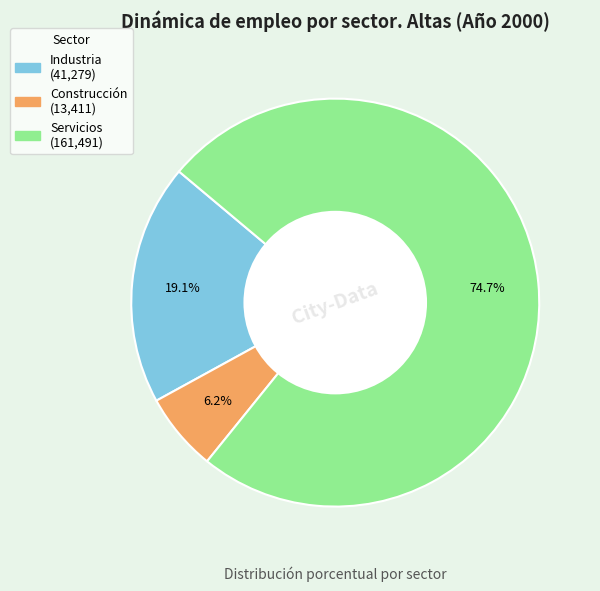

Is it true that Industria is 19% of the pie?

True